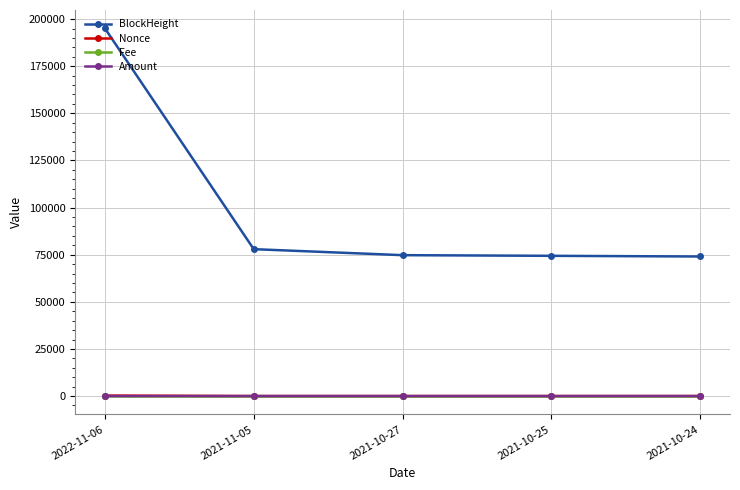

Which label corresponds to the largest value in the chart?

2022-11-06